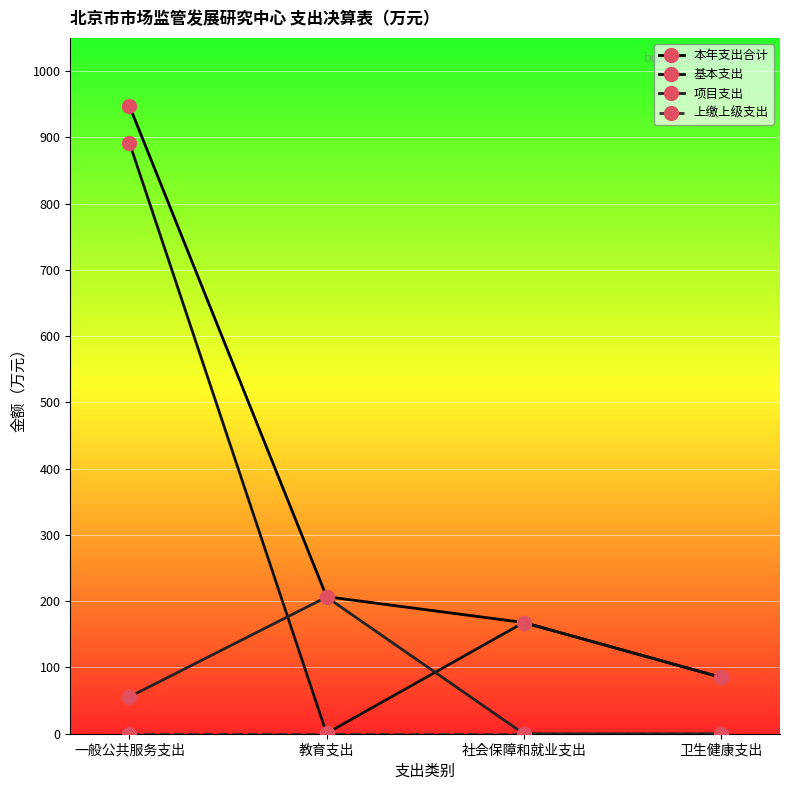

How many data points in 项目支出 are above 55?

2